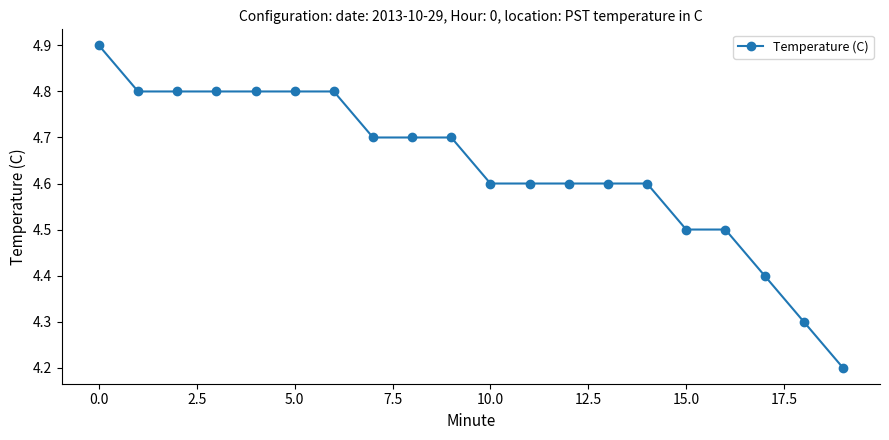

Reading right to left, what are all the values shown in this chart?

4.2	4.3	4.4	4.5	4.5	4.6	4.6	4.6	4.6	4.6	4.7	4.7	4.7	4.8	4.8	4.8	4.8	4.8	4.8	4.9